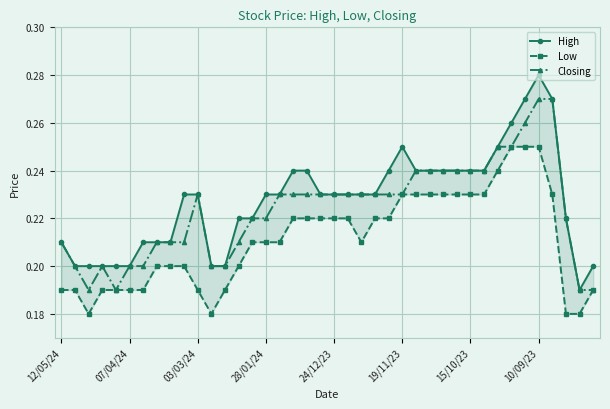

List the series in order of their overall mean, highest first.

High, Closing, Low